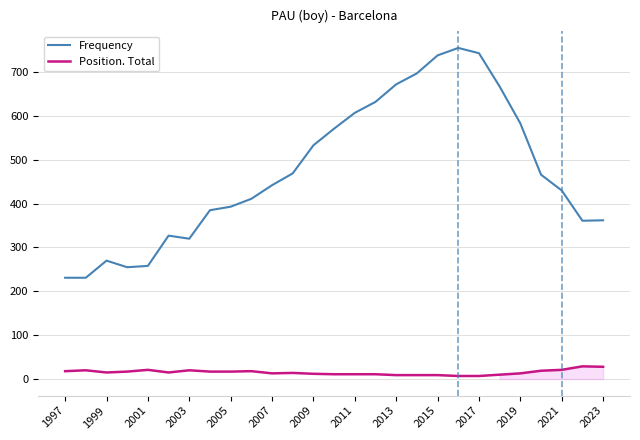

Rank the series by their maximum value, from highest to lowest.

Frequency, Position. Total